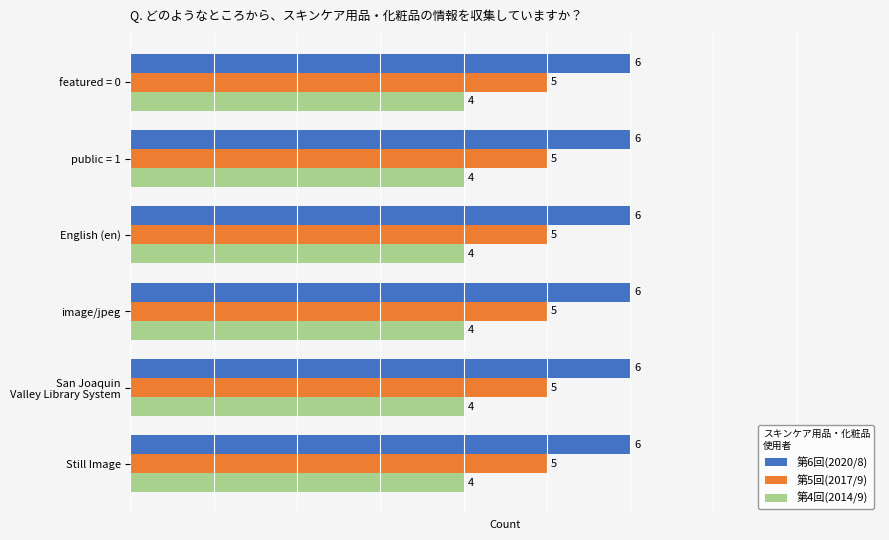

How many data points does each series have?

6